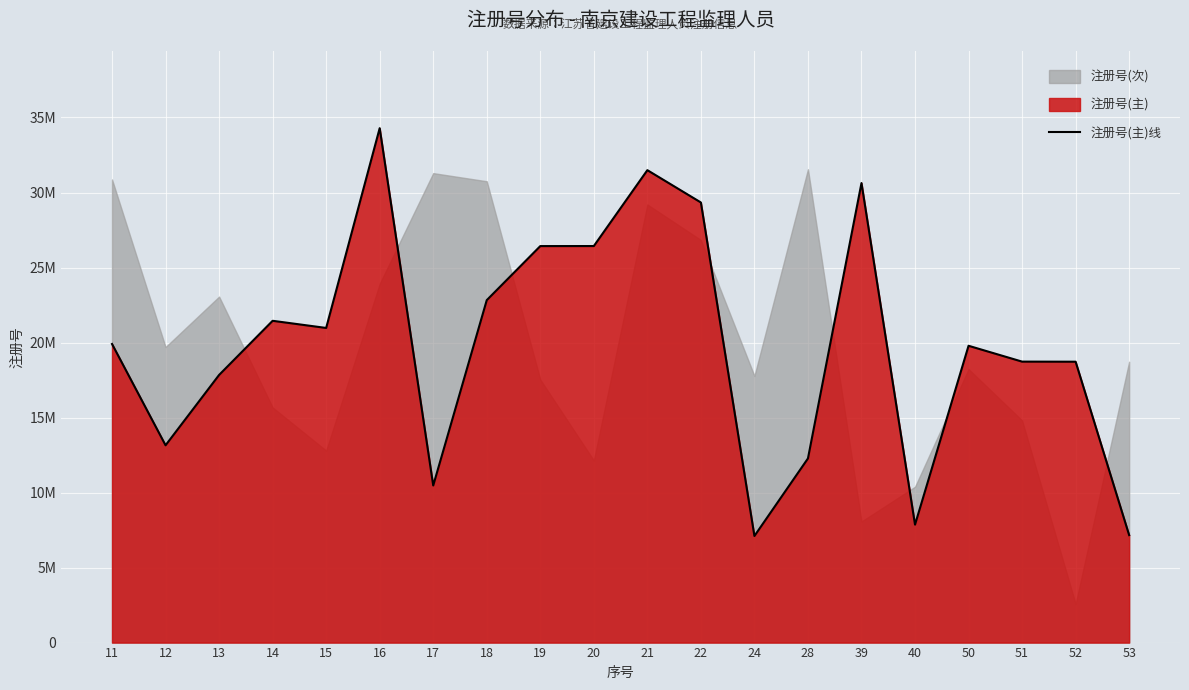

Which has a higher value, 53 or 19?

19